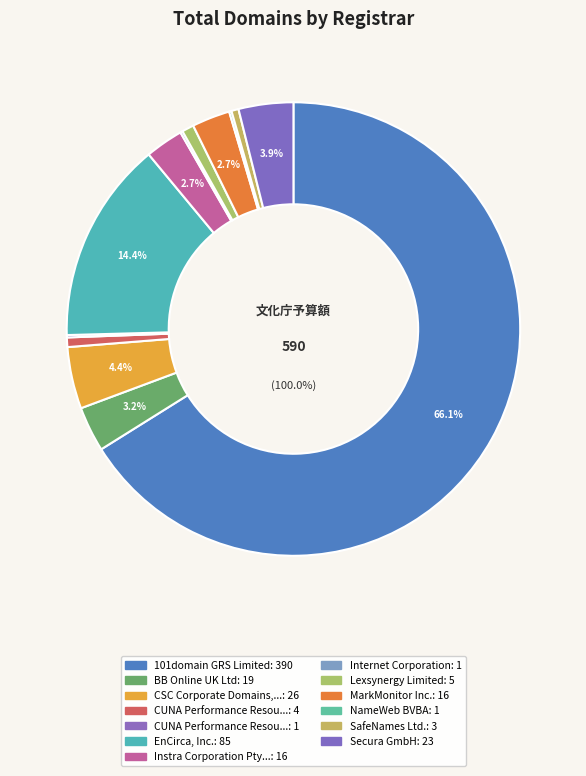

To the nearest percent, what is the average slice percentage?

8%